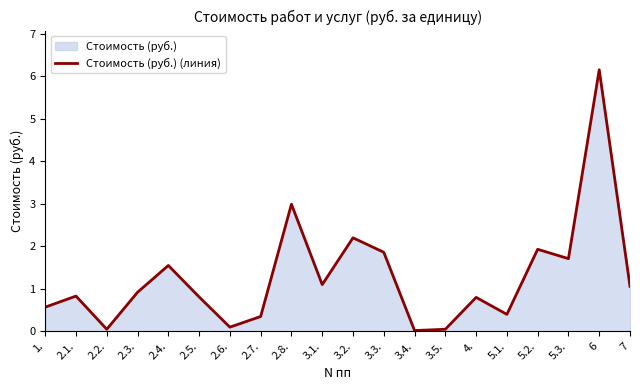

What is the label of the 1st point from the right?

7